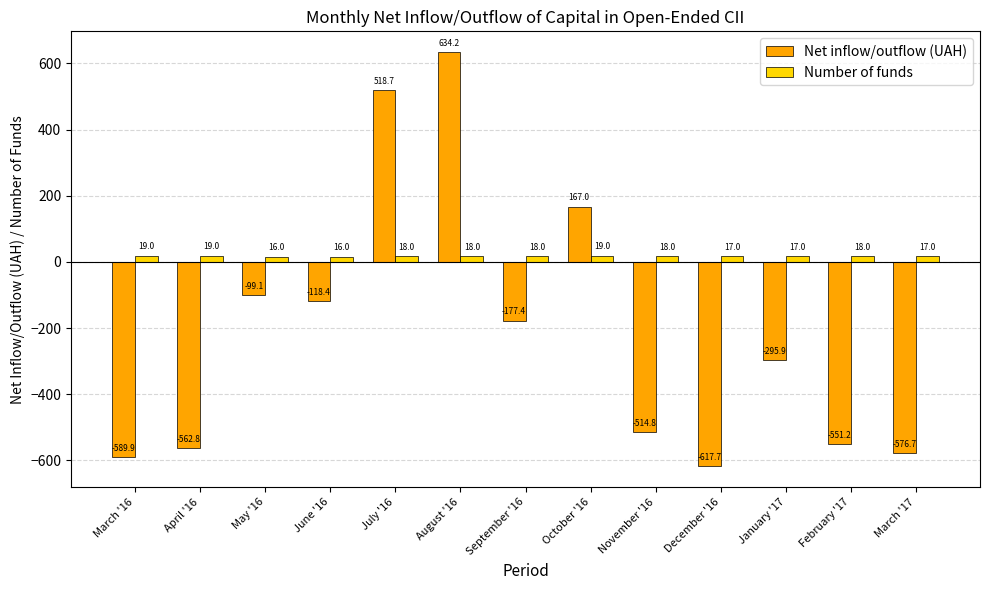

What is the label of the 1st bar from the right?

March '17